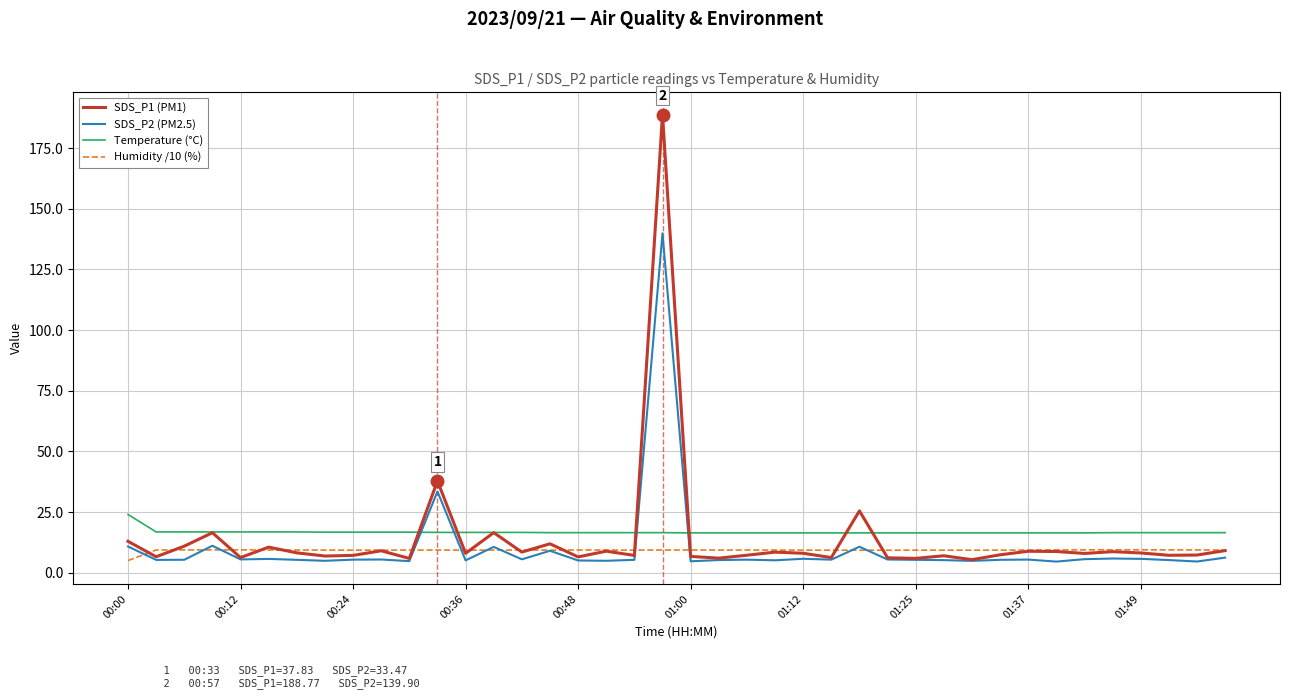

True or false: Humidity /10 (%) and Temperature (°C) cross at least once.

False